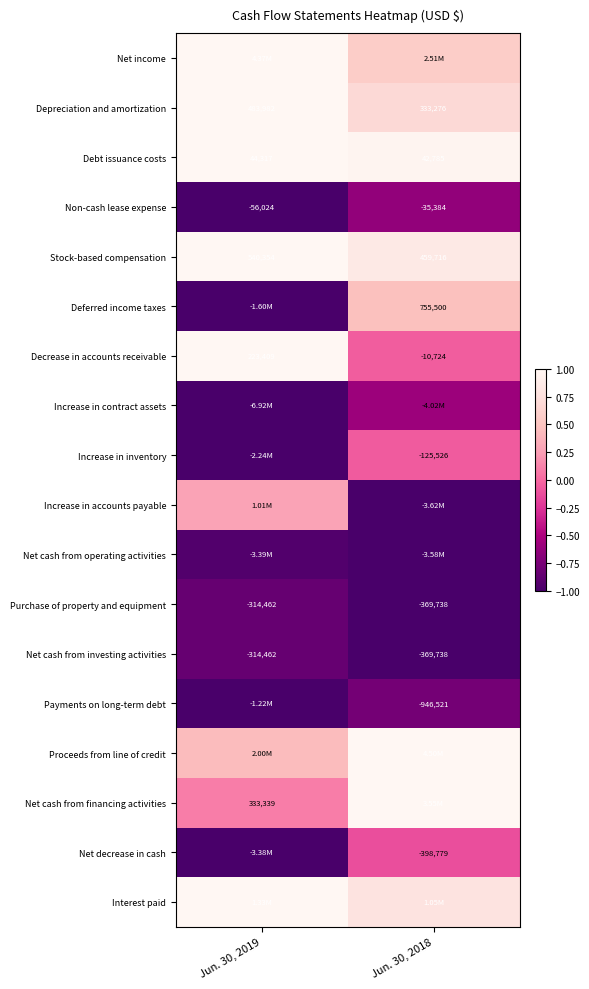

Is the value of Depreciation and amortization at Jun. 30, 2019 greater than the value of Purchase of property and equipment at Jun. 30, 2019?

Yes